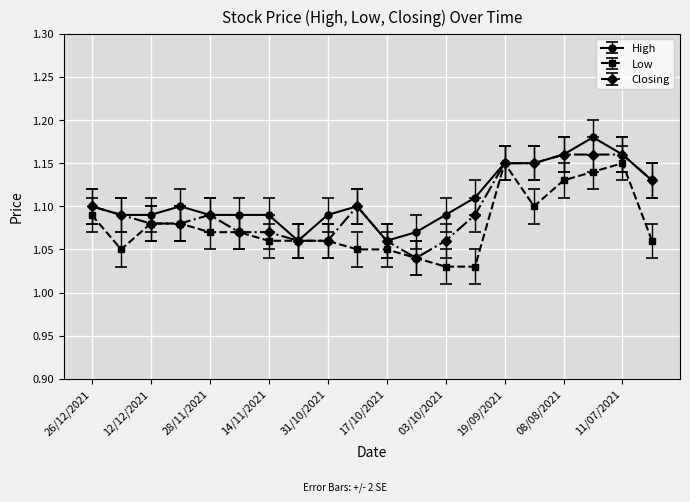

What is the difference between the second highest and minimum values in the Closing series?

0.1